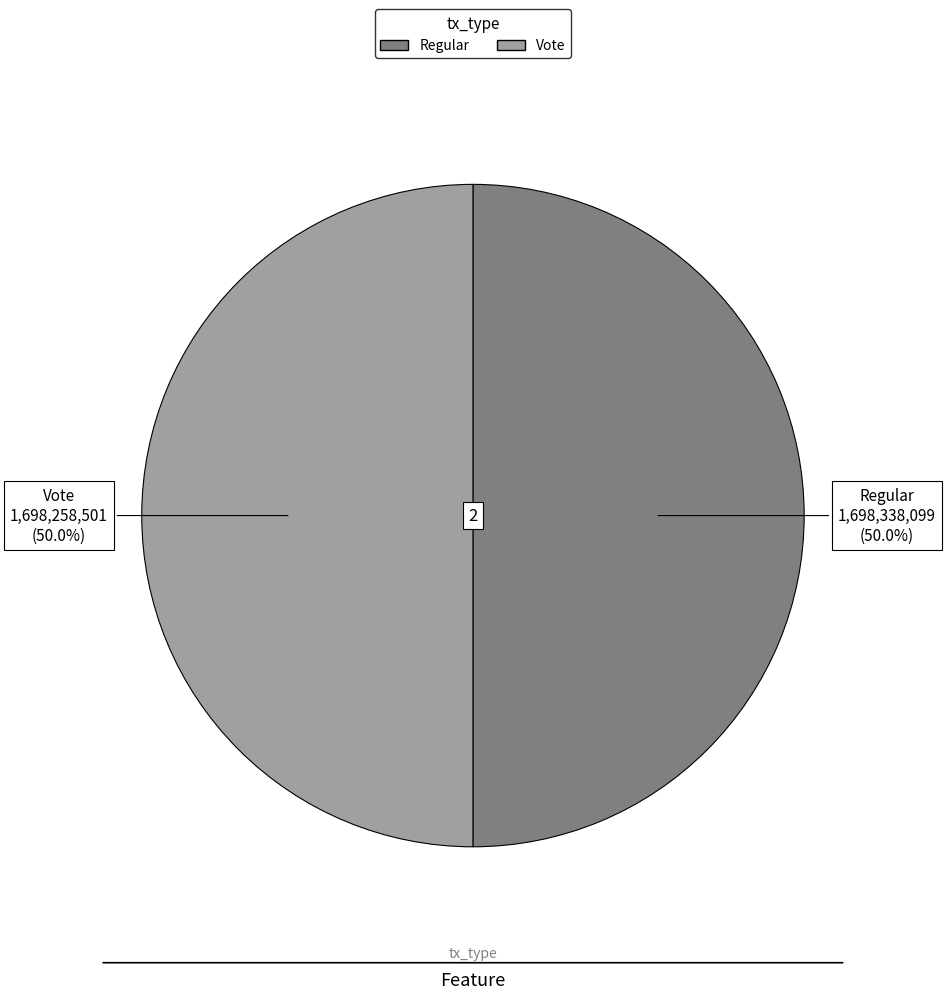

What percentage do Regular and Vote together represent?

100.0%